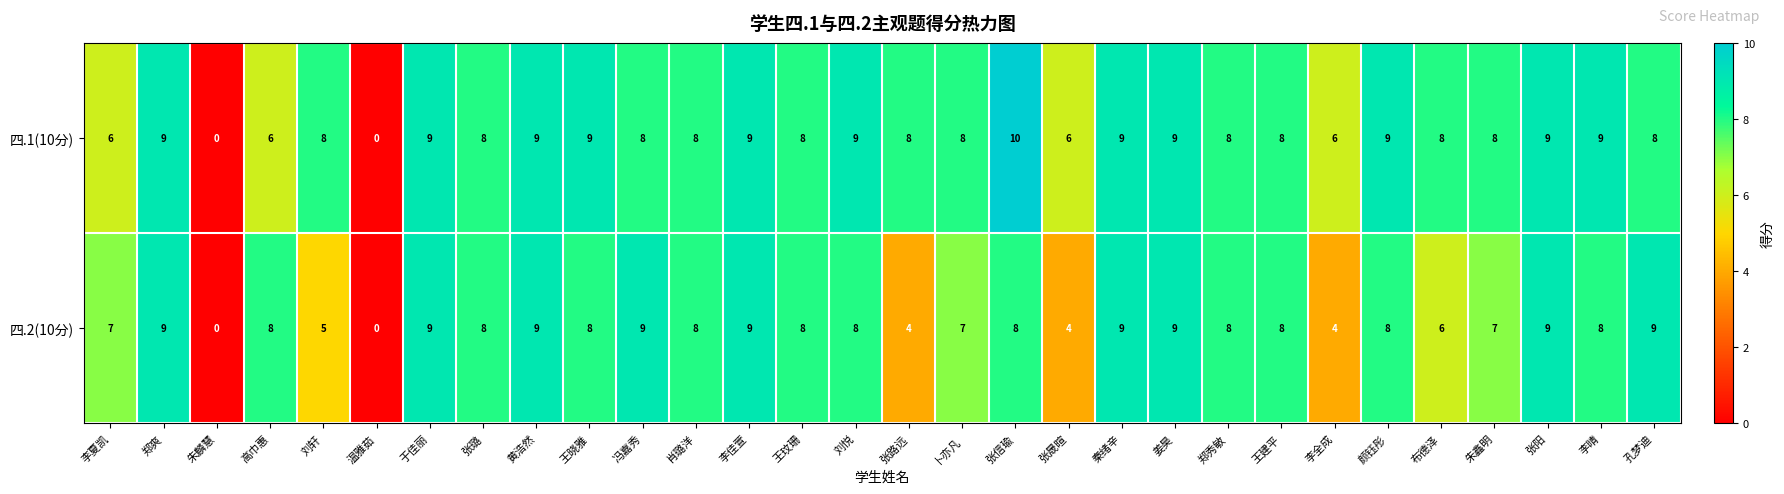

Count the number of data series in this chart.

2